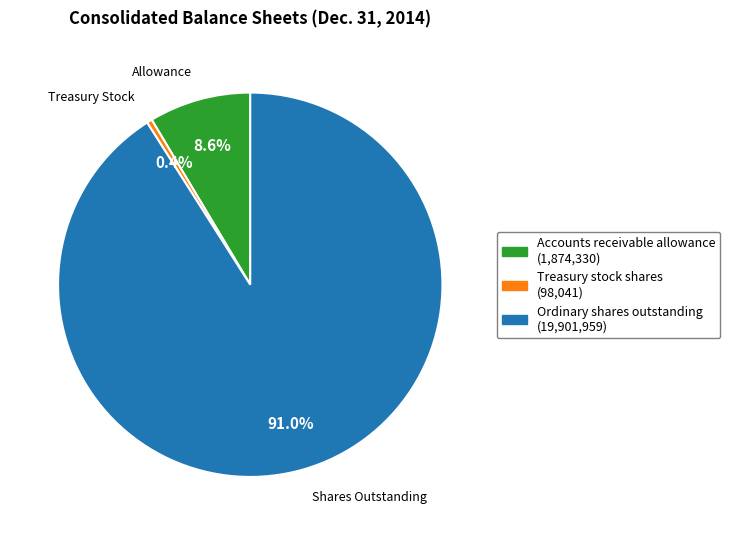

What percentage is NOT represented by Accounts receivable allowance?

91.4%